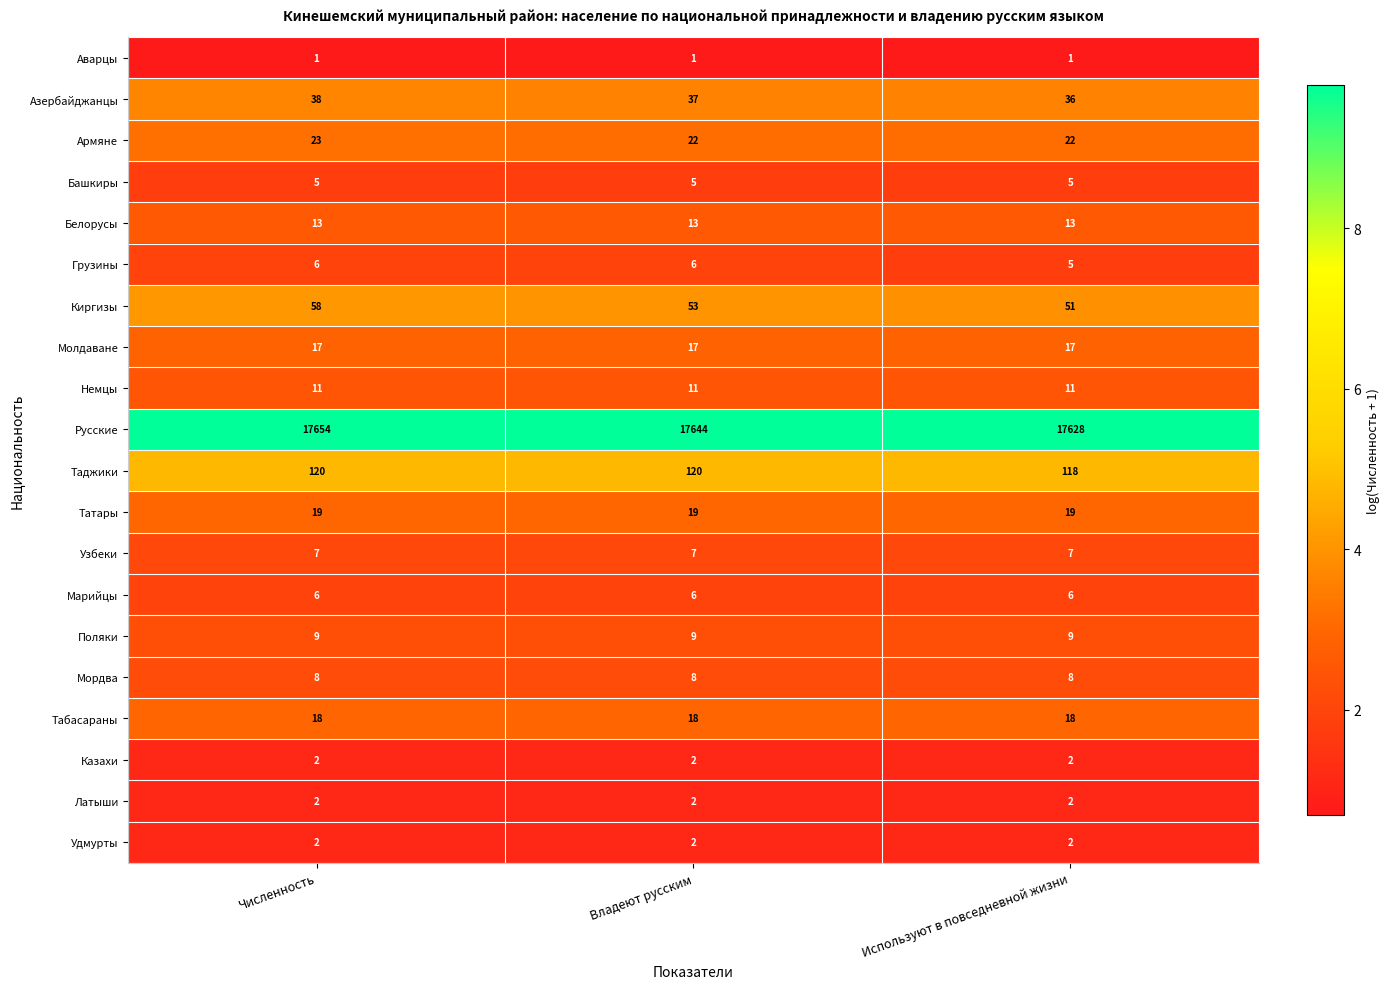

Which category has the highest value across all series?

Численность